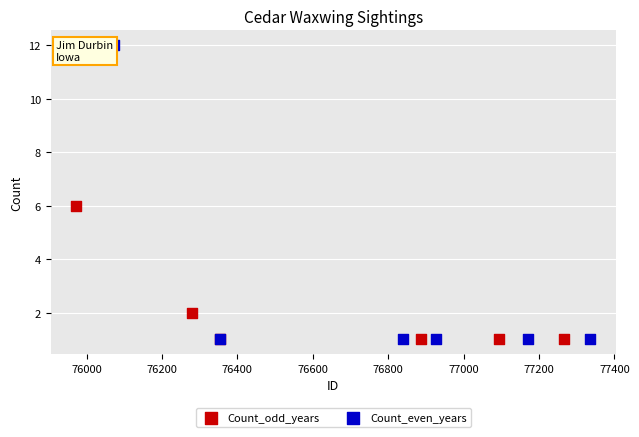

Which series contains the highest Y value?

Count_even_years